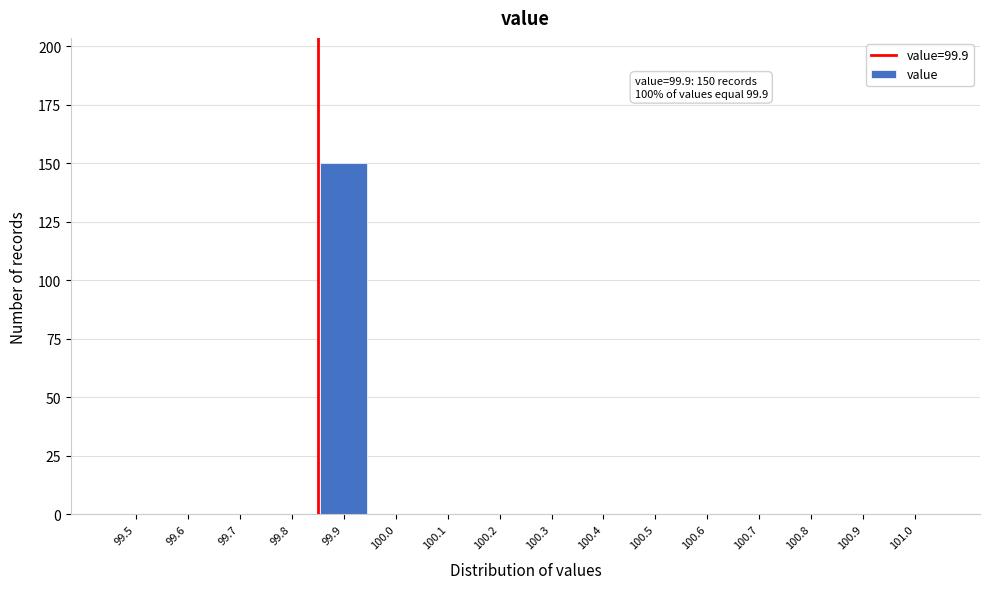

Reading left to right, extract all data points from this chart.

99.5=0	99.6=0	99.7=0	99.8=0	99.9=150	100.0=0	100.1=0	100.2=0	100.3=0	100.4=0	100.5=0	100.6=0	100.7=0	100.8=0	100.9=0	101.0=0